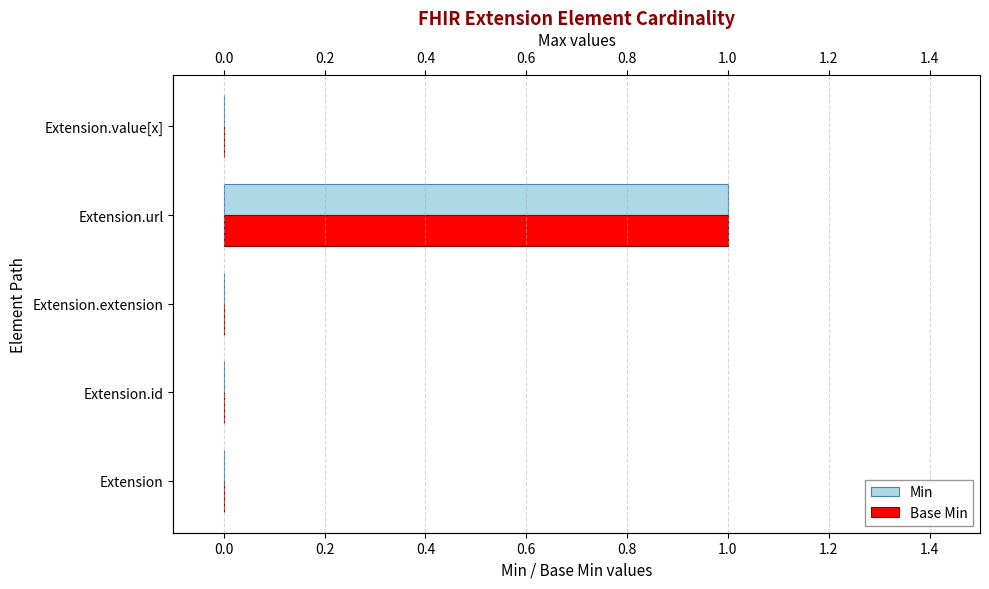

At Extension.url, list the series in order from largest to smallest.

Min, Base Min